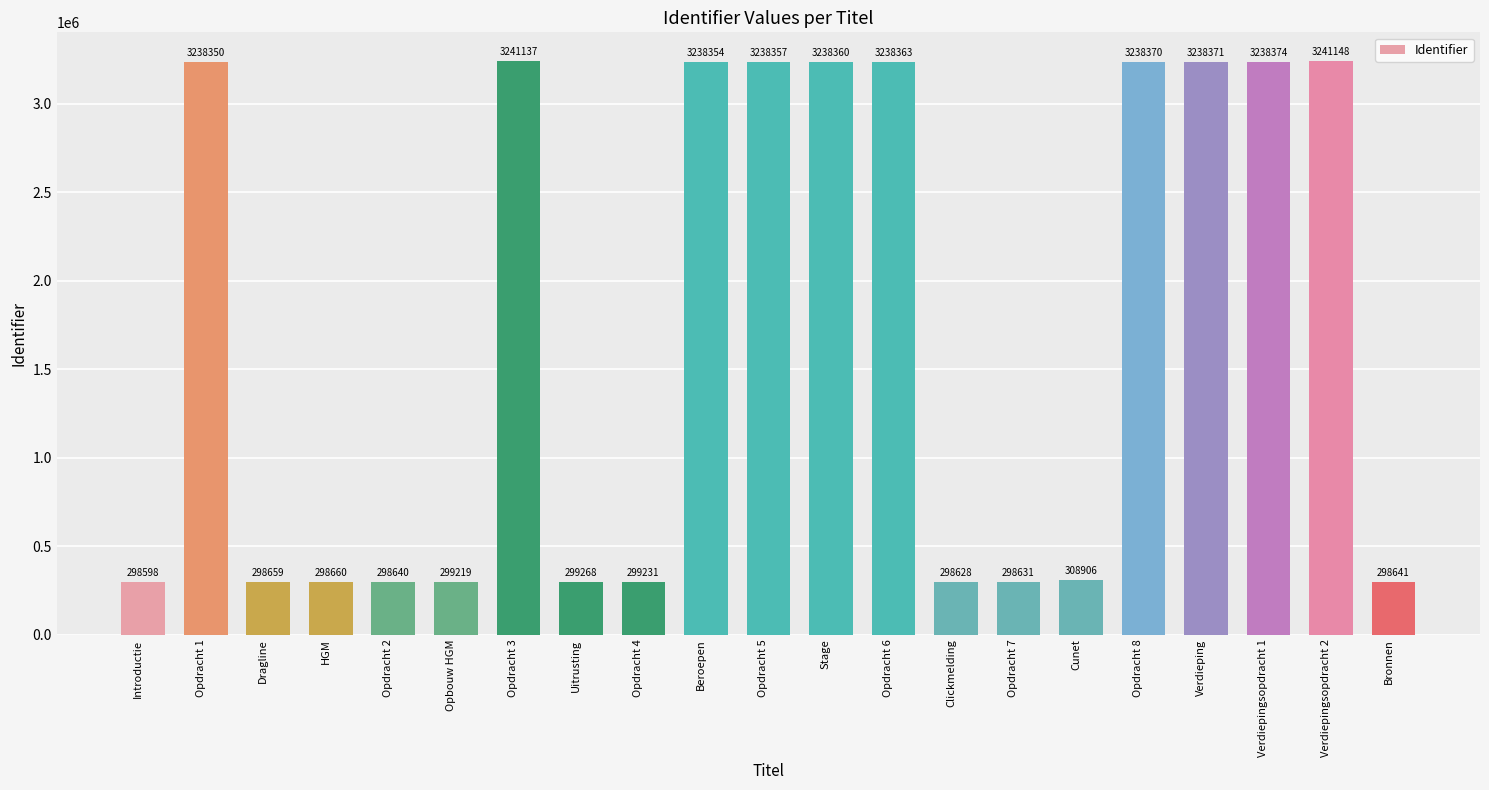

The value at Stage is 4973435. True or false?

False